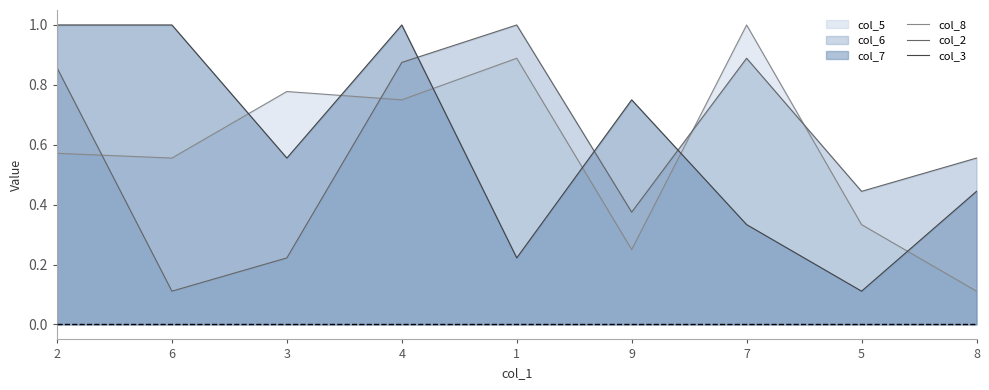

Which series has the largest total across all categories?

col_3